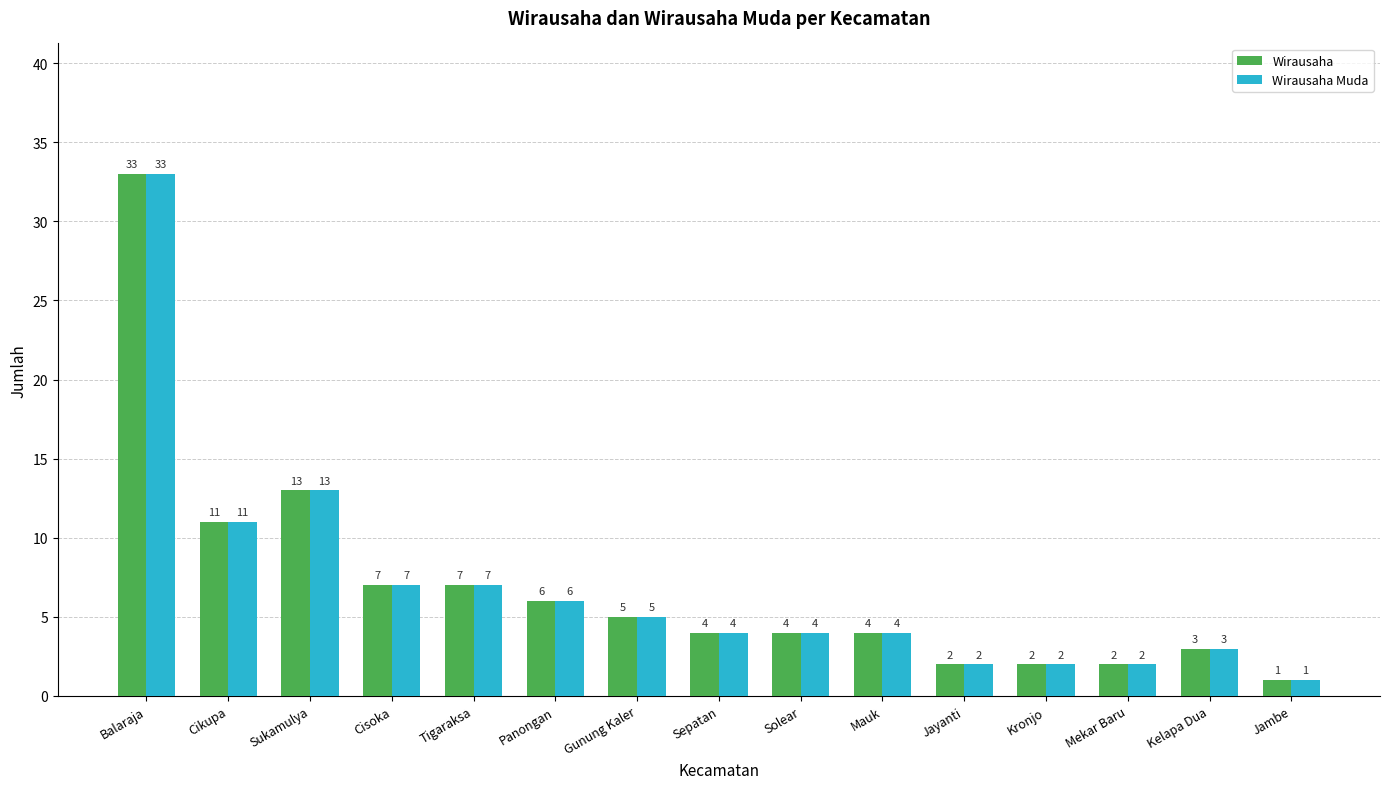

Are the bars horizontal?

No